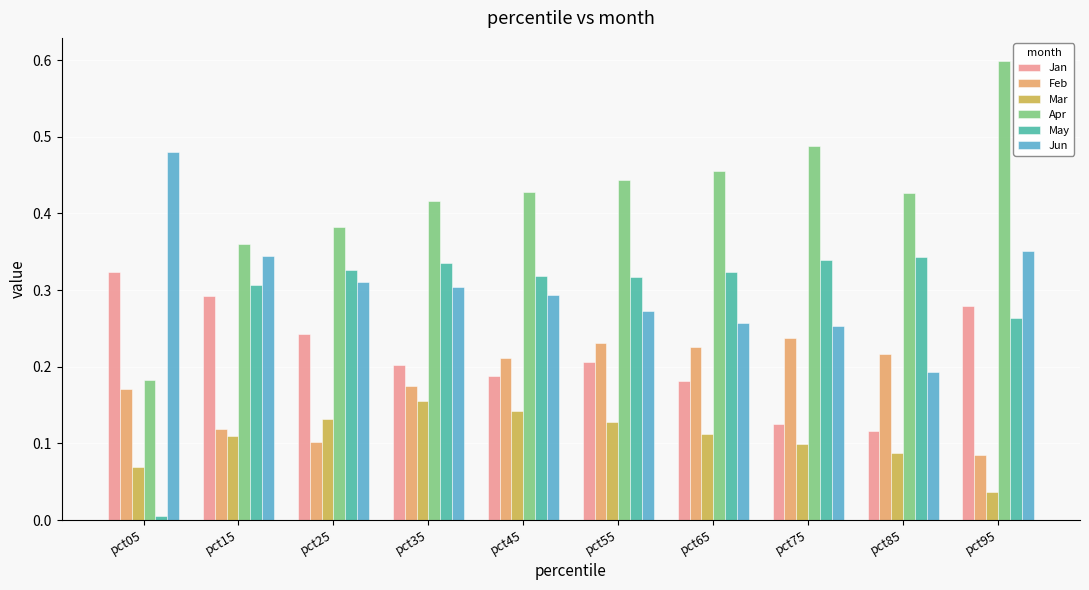

Between pct05 and pct65, which series saw the biggest shift?

May